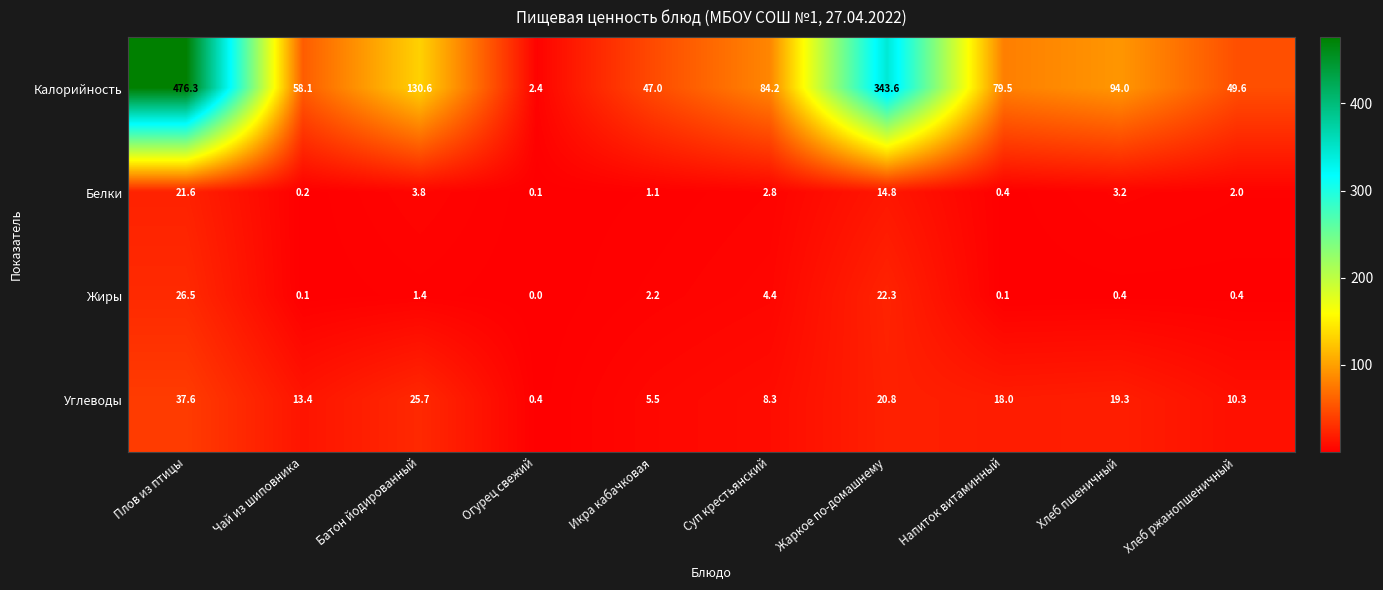

Which category has the highest value across all series?

Плов из птицы